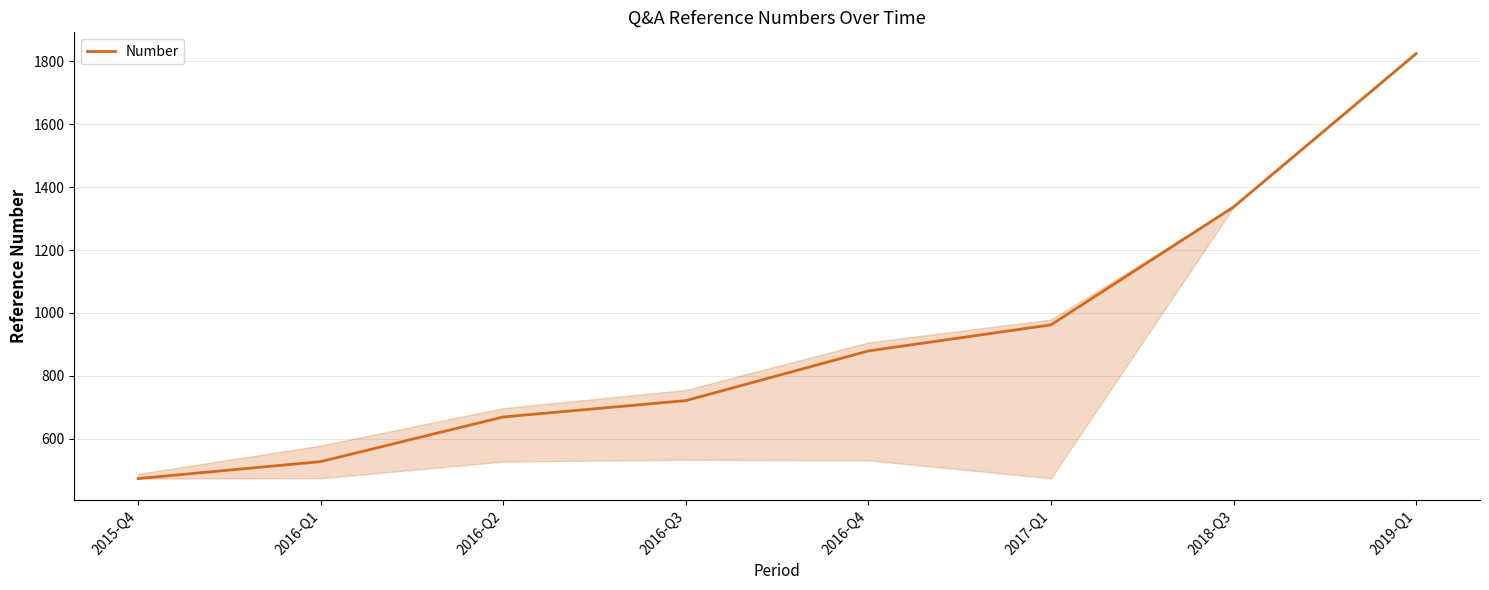

Is it true that the value at 2016-Q2 is 1069?

False